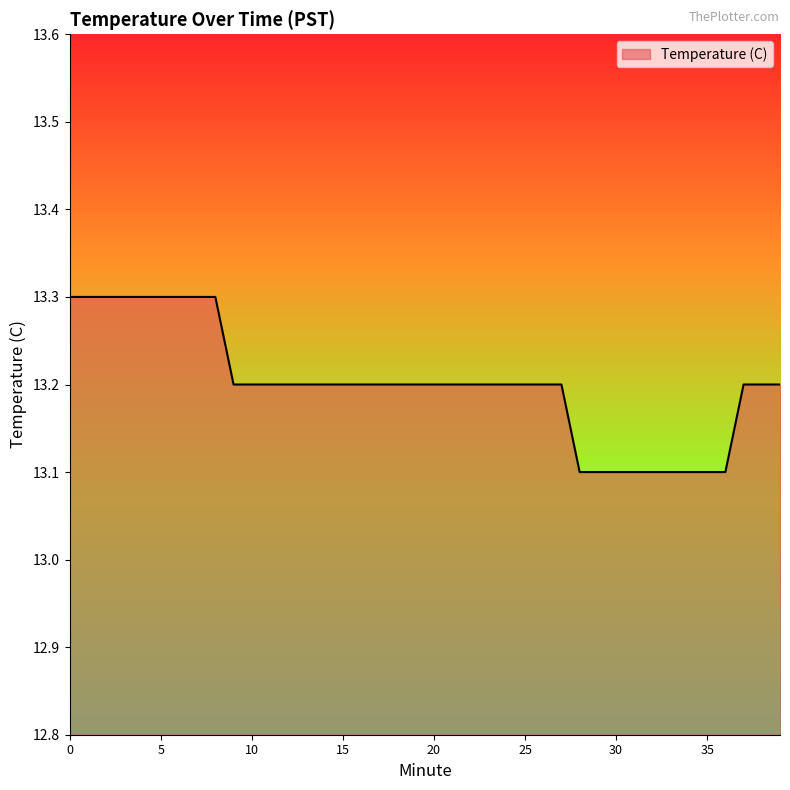

What is the smallest value displayed?

13.1